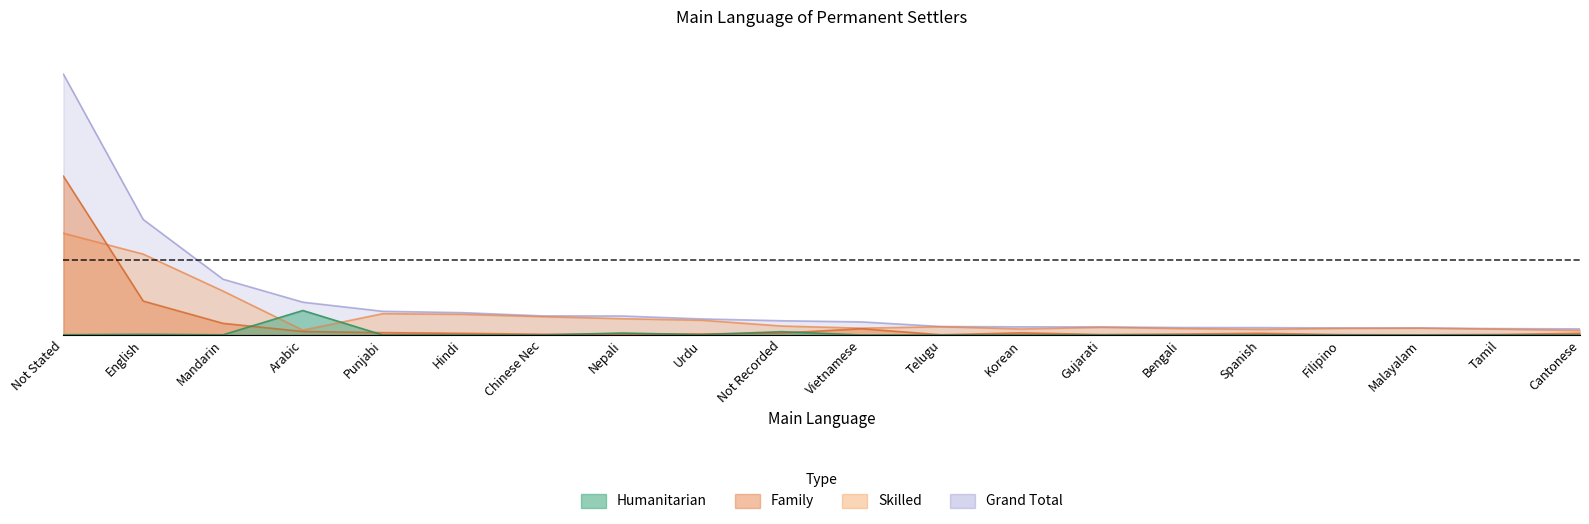

The grand_total series shows 0.1 at Korean. True or false?

False